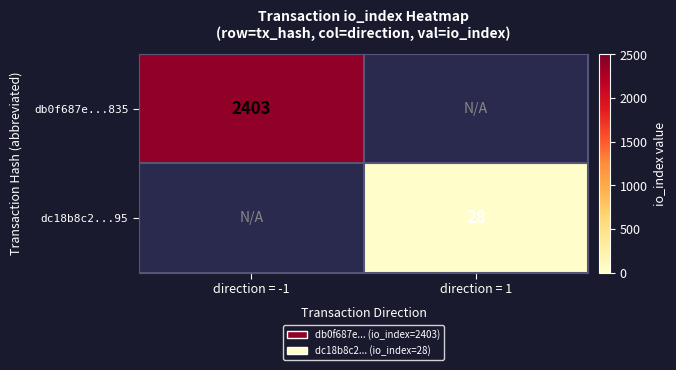

The value of dc18b8c2...95 at direction = 1 is 7. True or false?

False